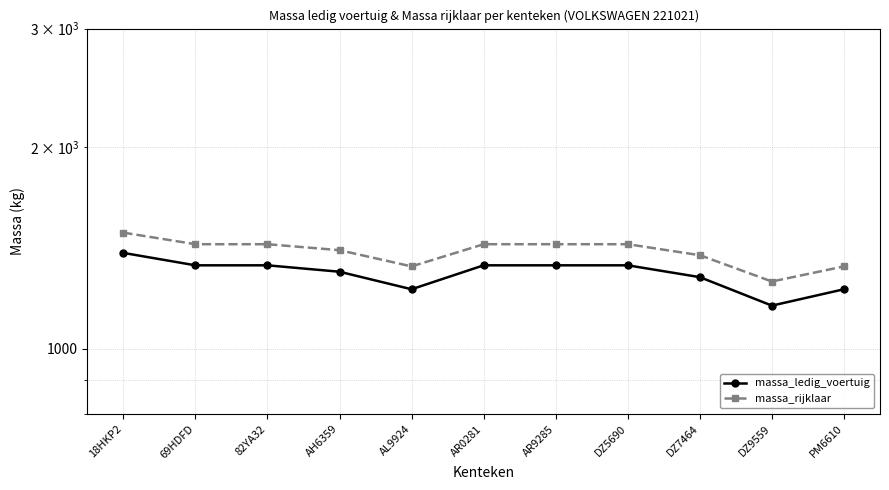

True or false: massa_ledig_voertuig has a value of 846 at AR0281.

False